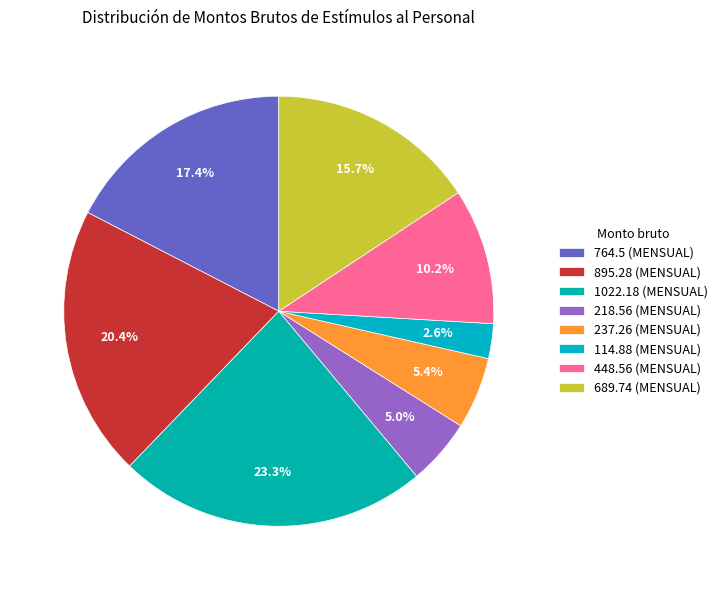

What percentage is the 1022.18 slice, to the nearest percent?

23%